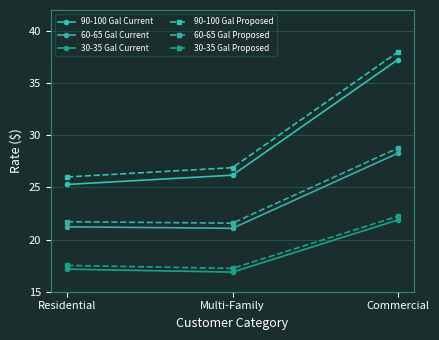

At which label is 30-35 Gal Current closest to 19?

Residential